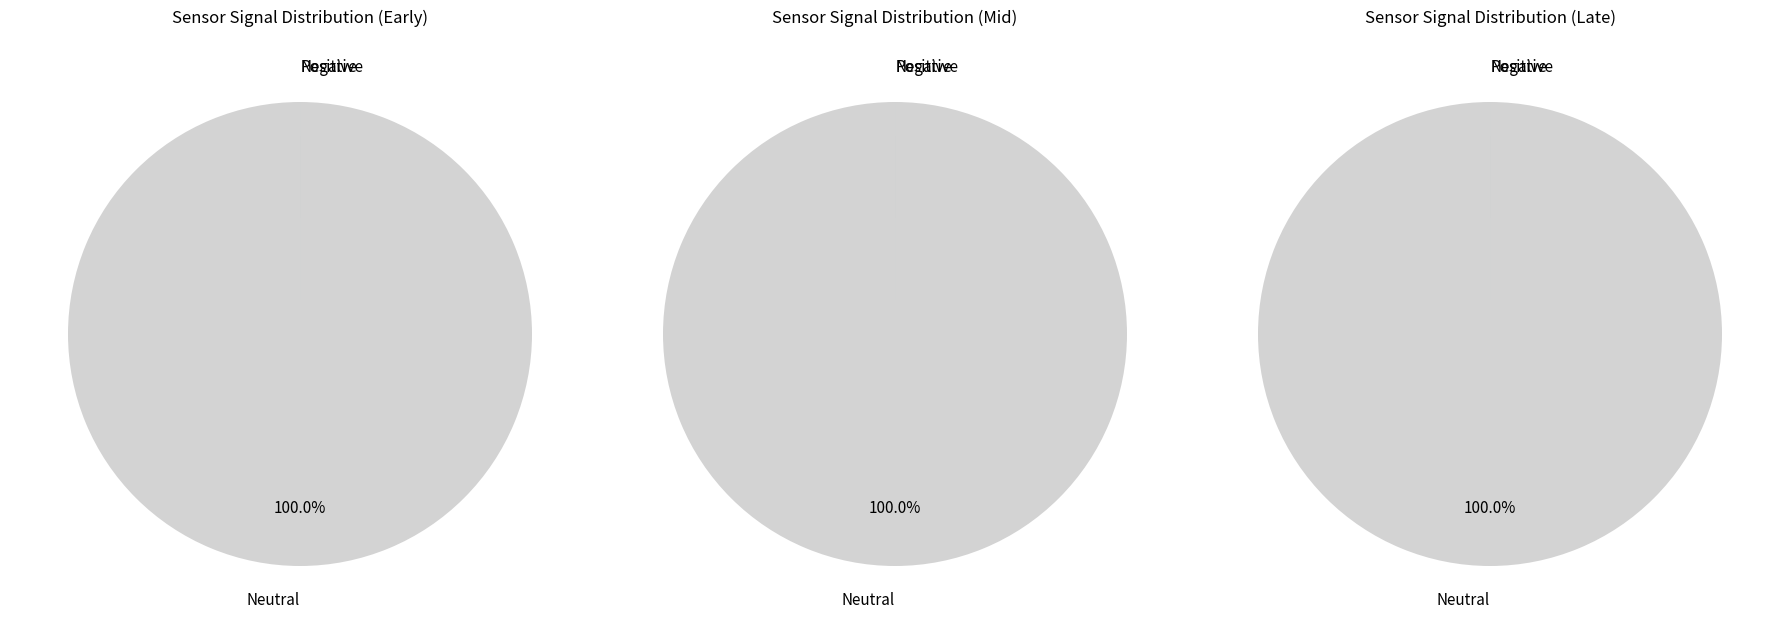

Which series has the largest range (max minus min)?

Neutral